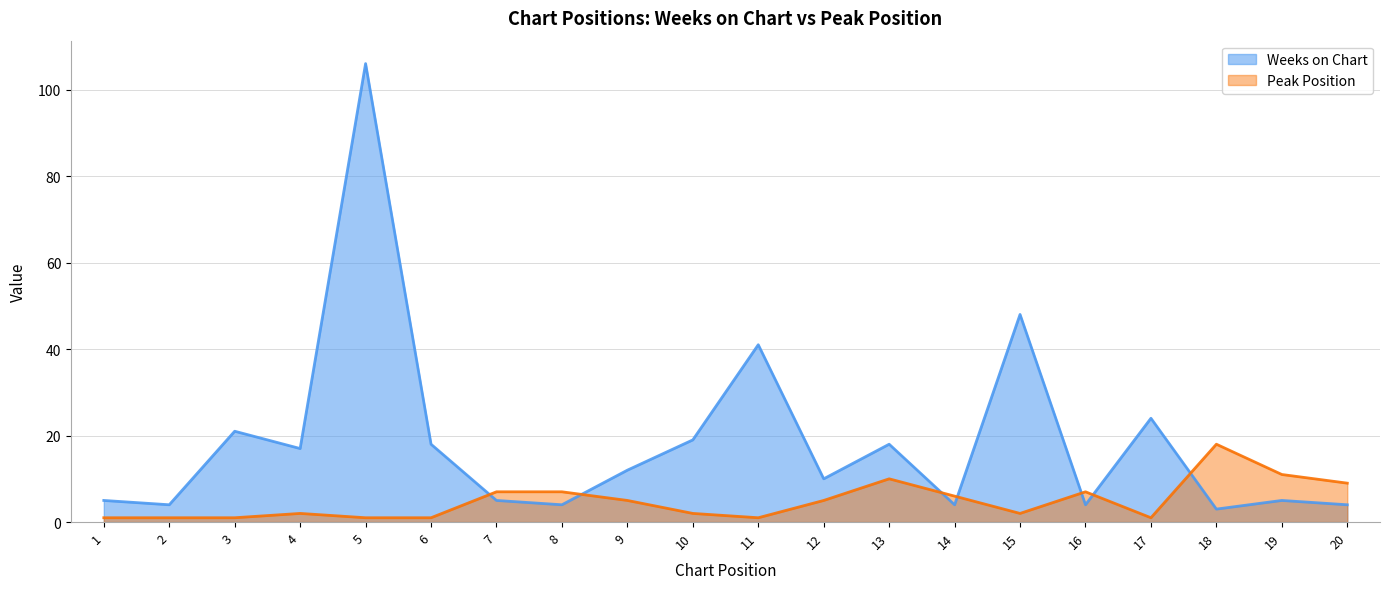

After their last crossing, which series has the higher values: Peak Position or Weeks on Chart?

Peak Position